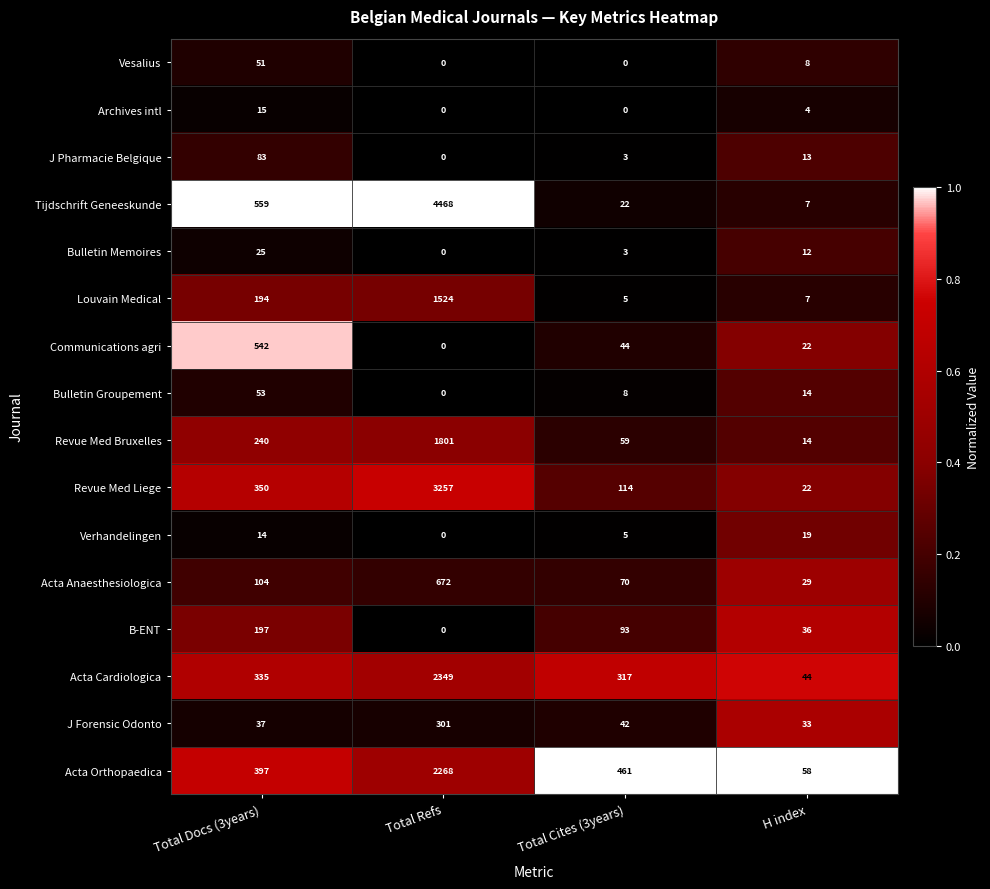

Which series changed the most between Total Docs (3years) and H index?

Tijdschrift Geneeskunde